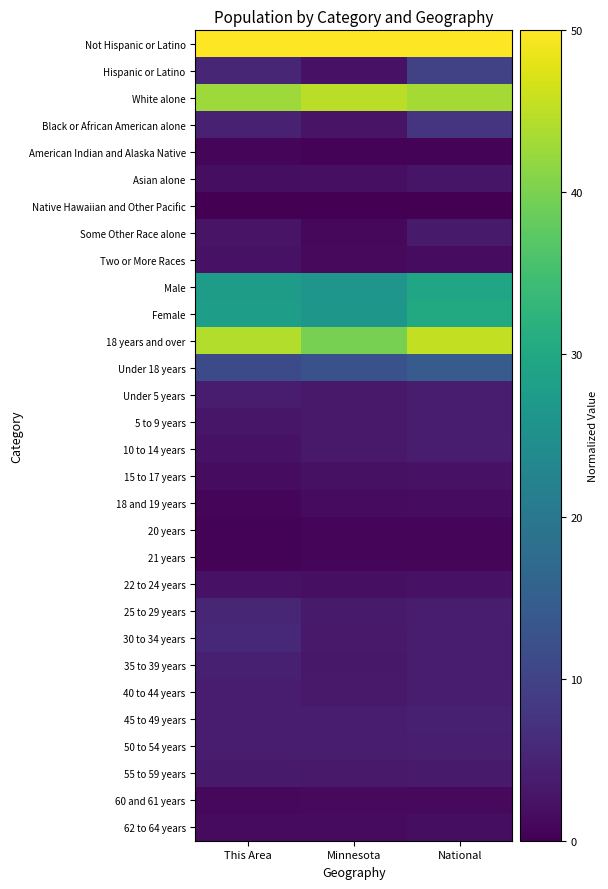

Which category has the highest value across all series?

This Area